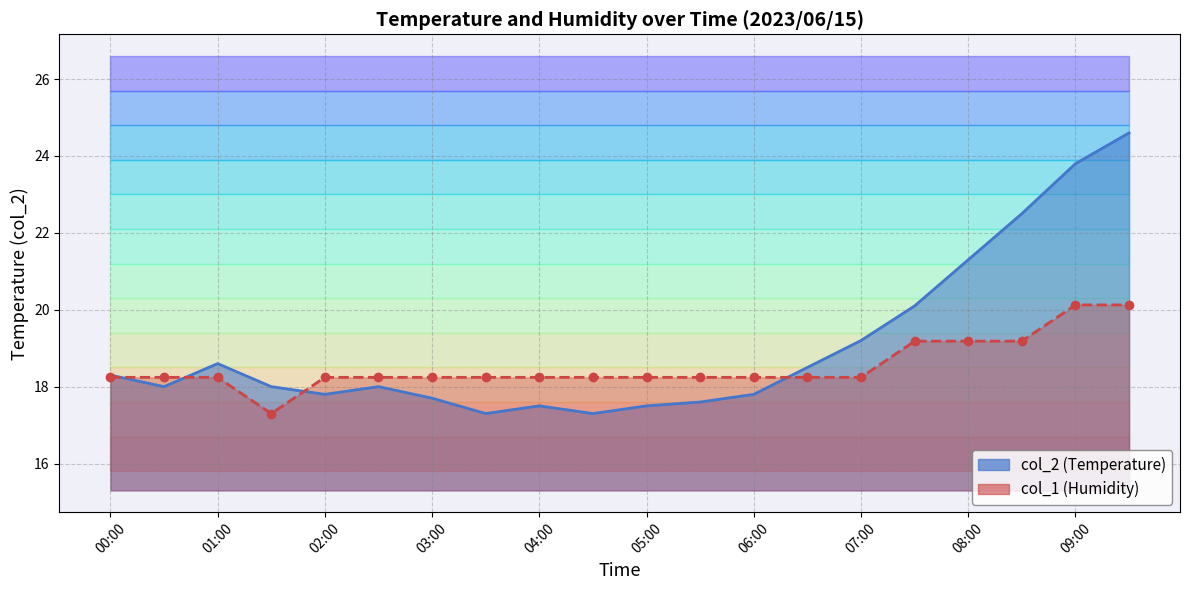

How many times do col_2 and col_1 cross each other?

4